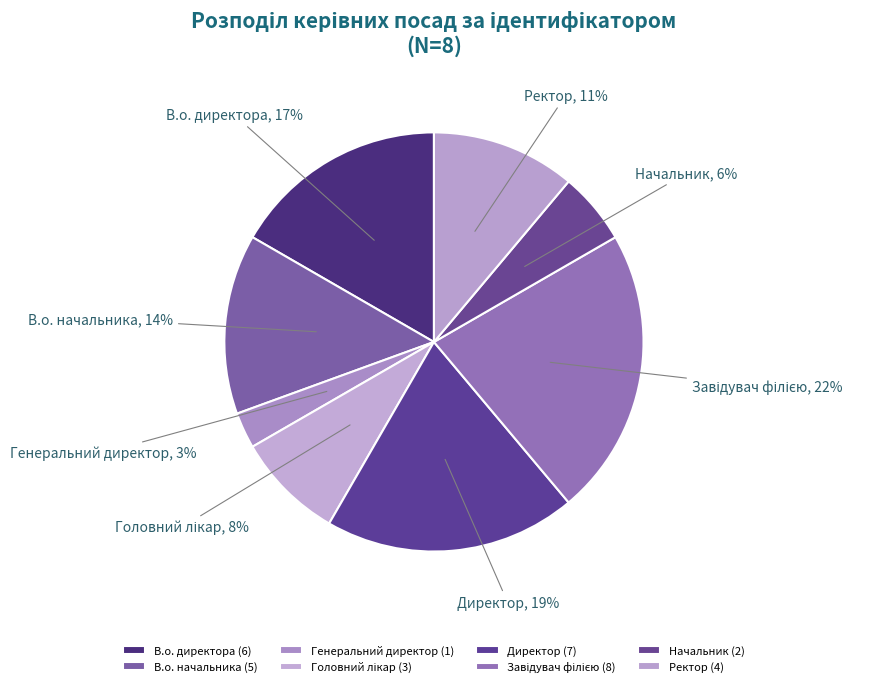

To the nearest percent, what is the difference between the largest and smallest slice percentages?

19%